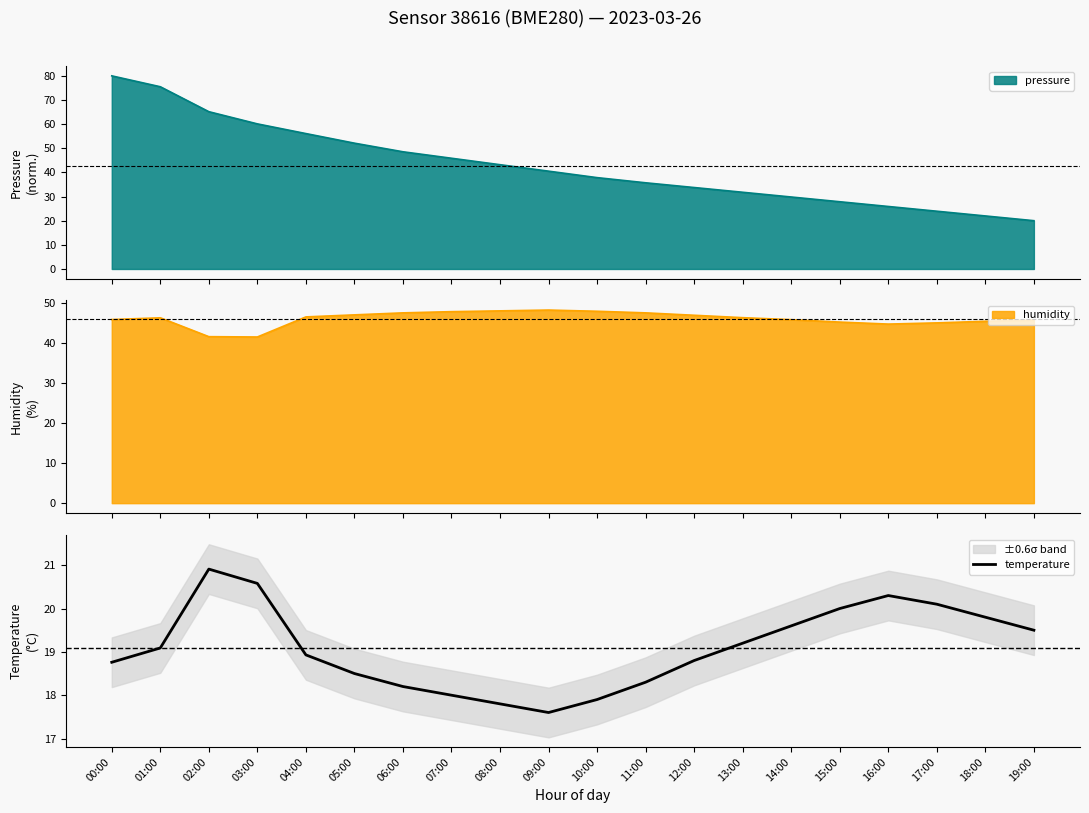

Count the number of values greater than 19.

10